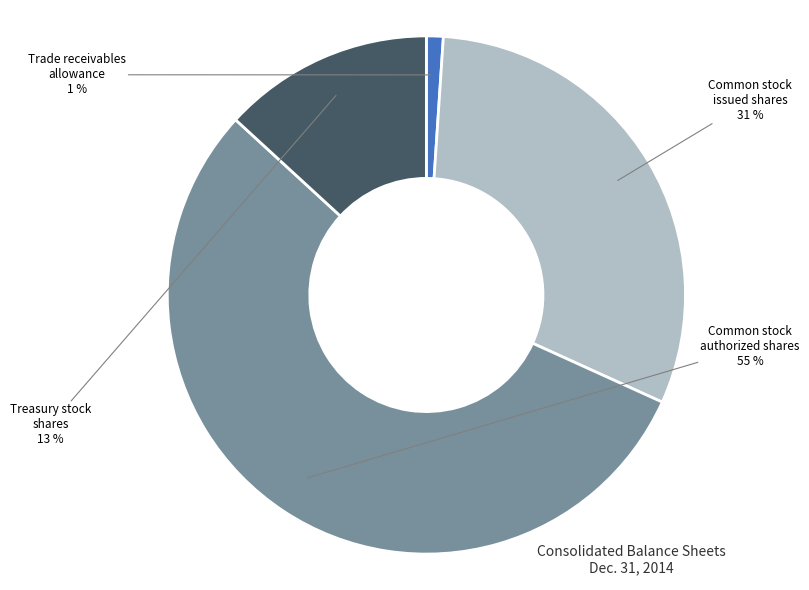

To the nearest percent, what percentage of the pie is Common stock issued shares?

31%